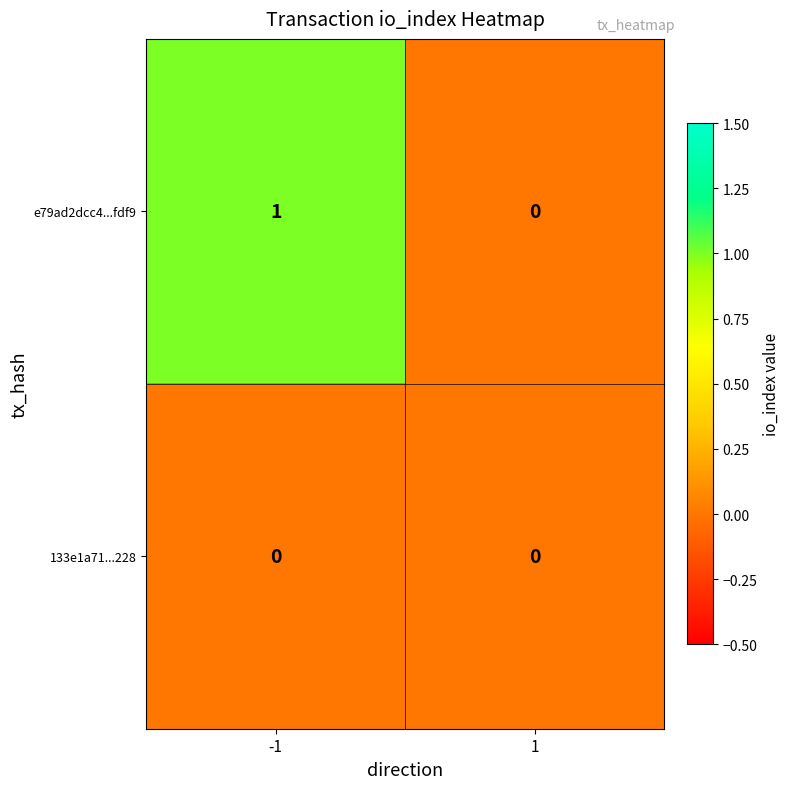

Which series changed the most between -1 and 1?

e79ad2dcc4...fdf9